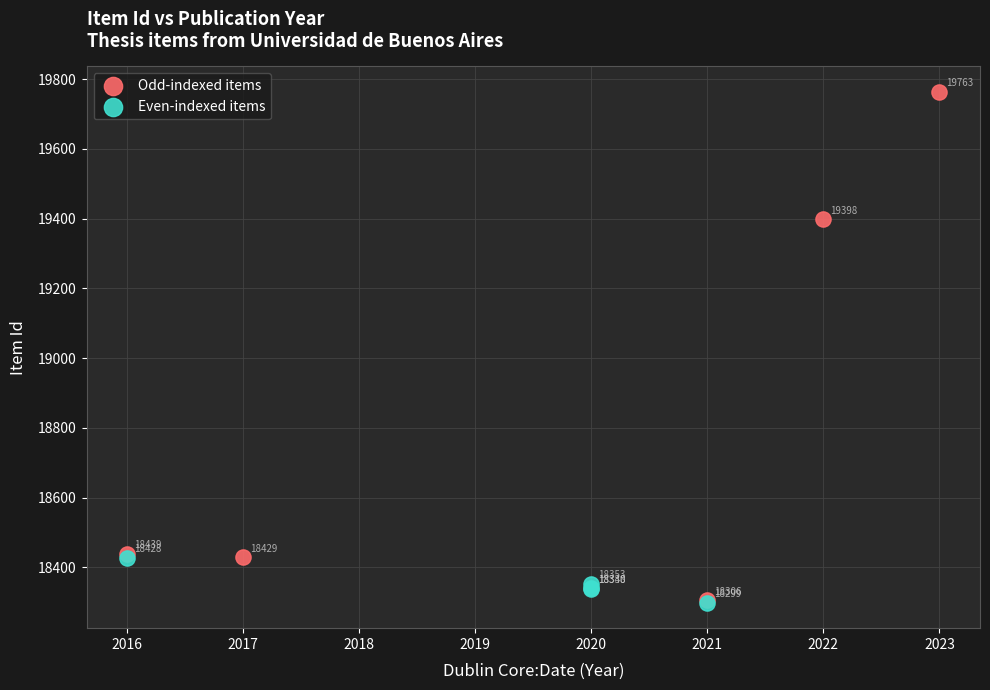

Which series contains the highest Y value?

Odd-indexed items